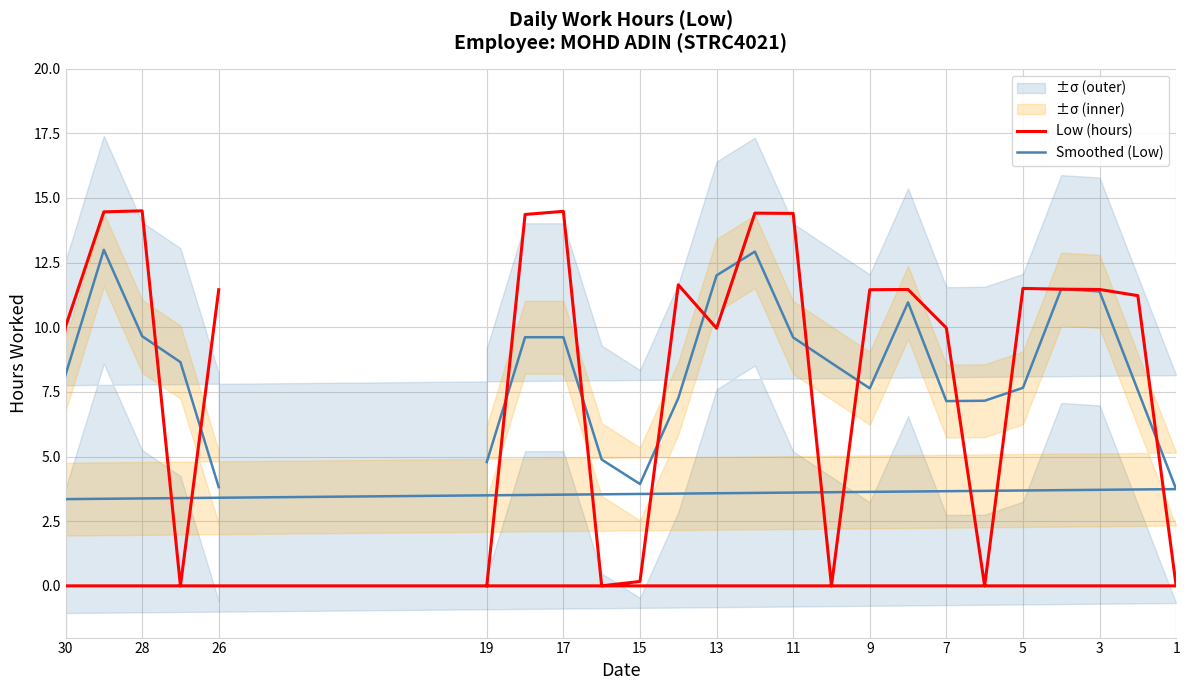

Which series changed the most between 26 and 13?

Smoothed (Low)